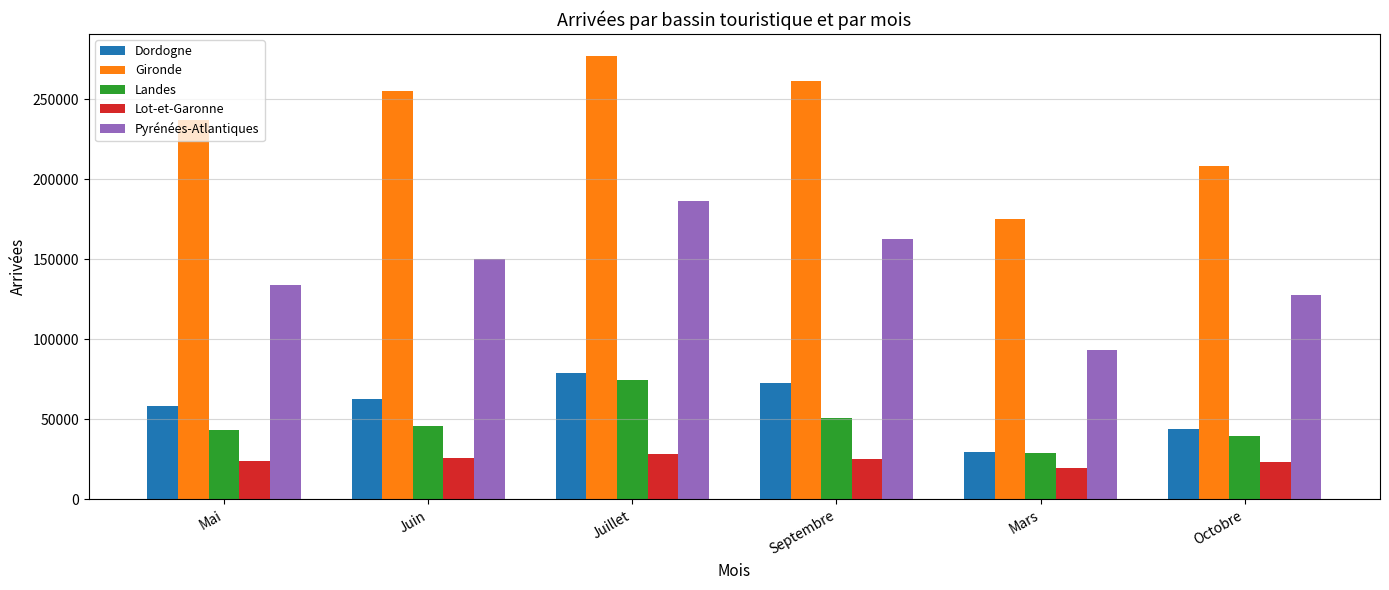

What is the maximum value for Pyrénées-Atlantiques?

186752